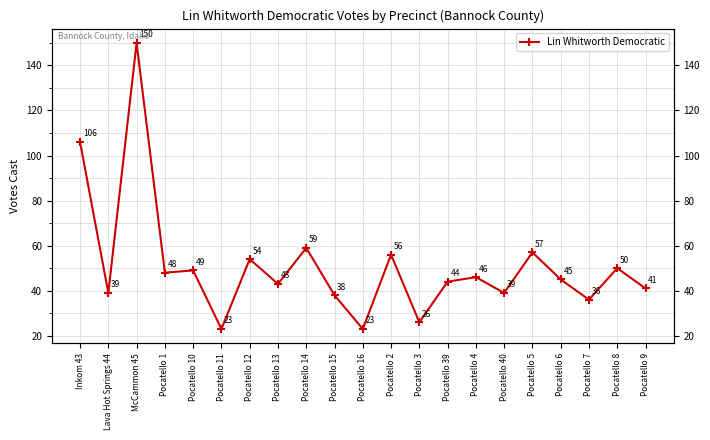

True or false: there are more than 2 points higher than both neighbors.

True